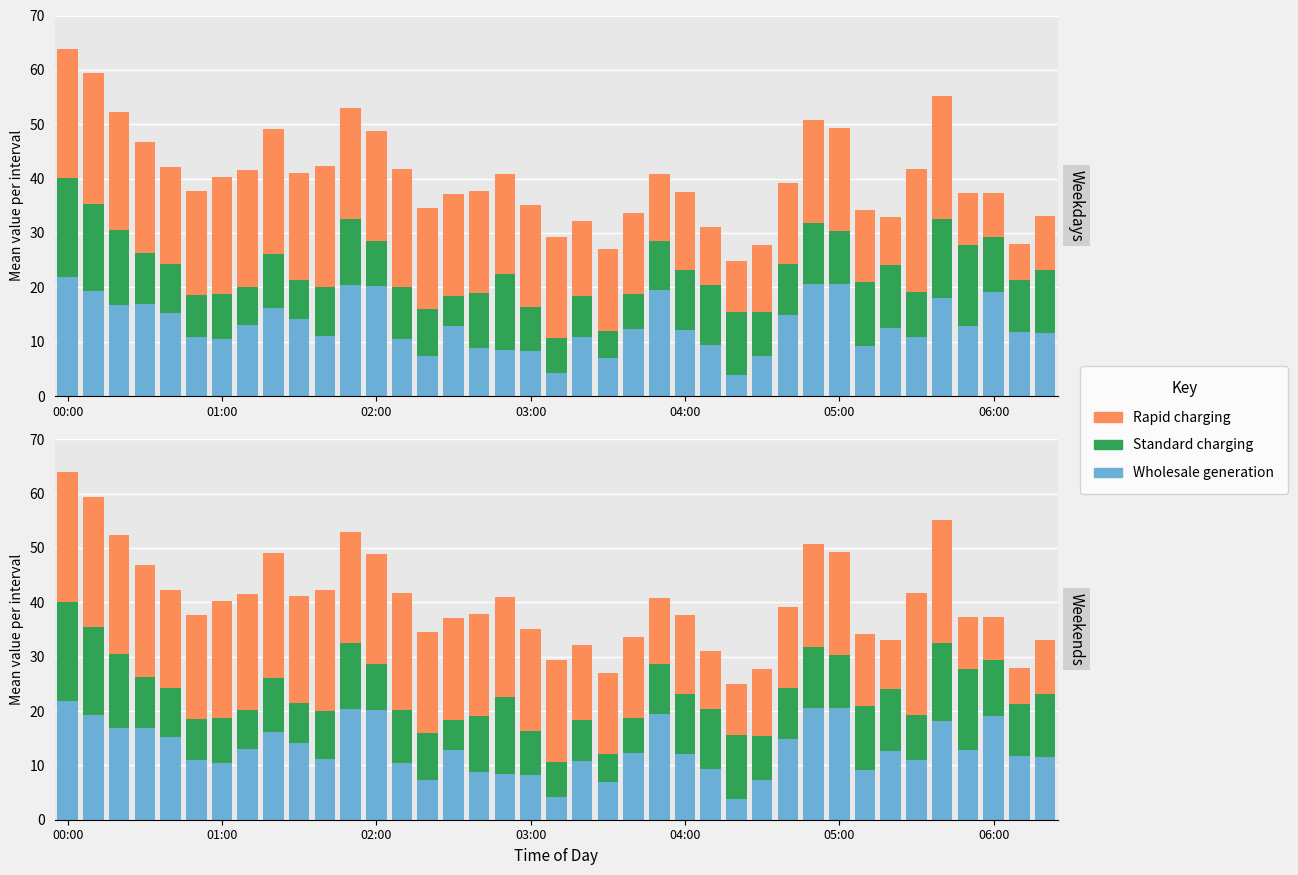

Which series has the largest total across all categories?

Rapid charging